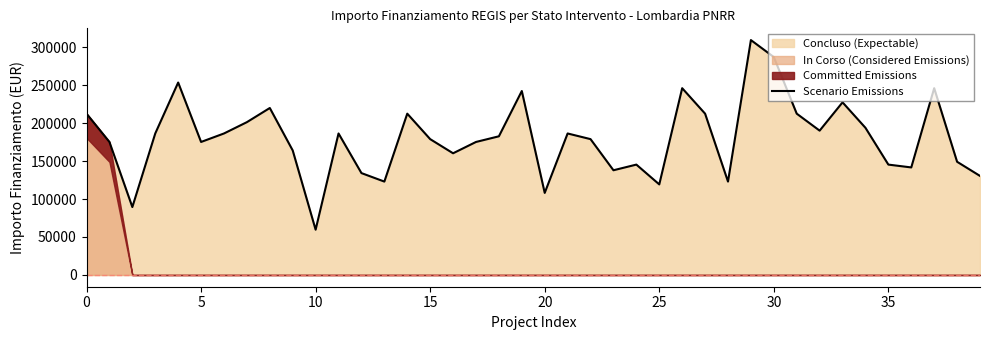

What is the minimum value for Scenario Emissions?

59613.0